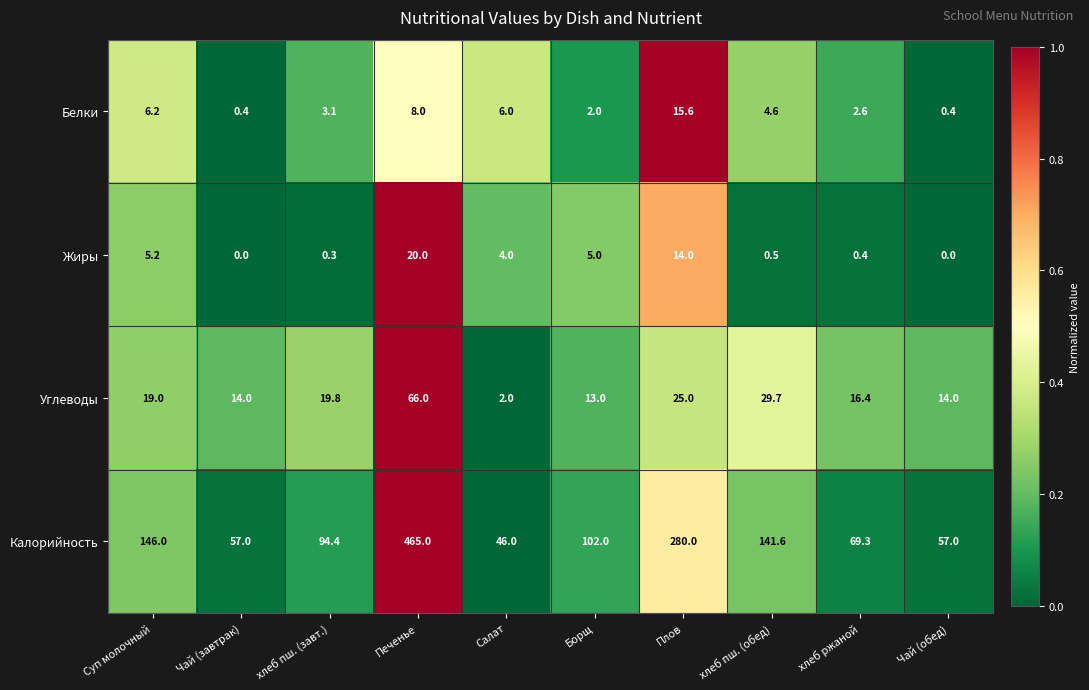

How many series are shown in this chart?

4